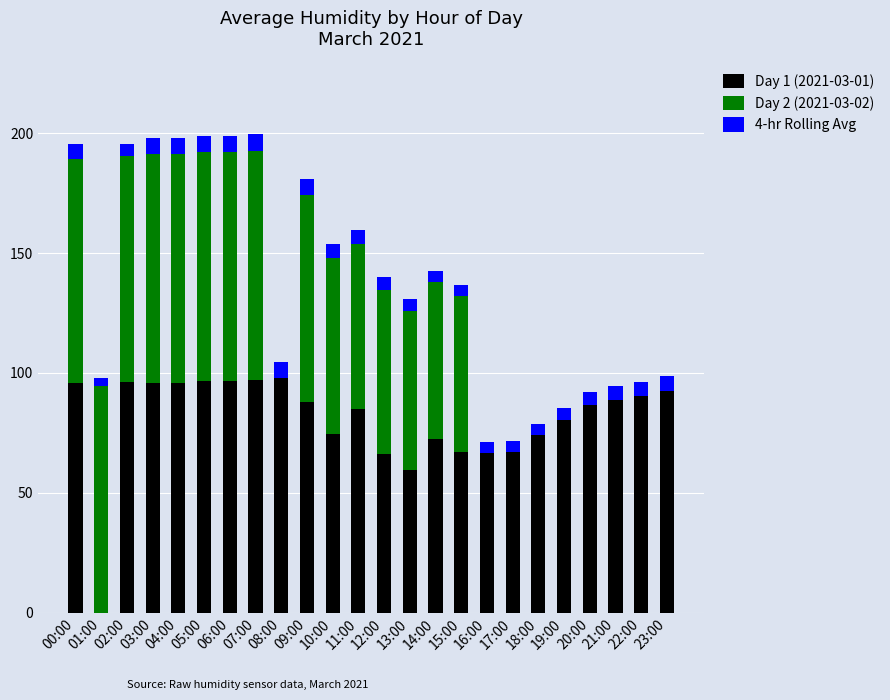

What is the highest value of the Day 1 (2021-03-01) series?

97.7